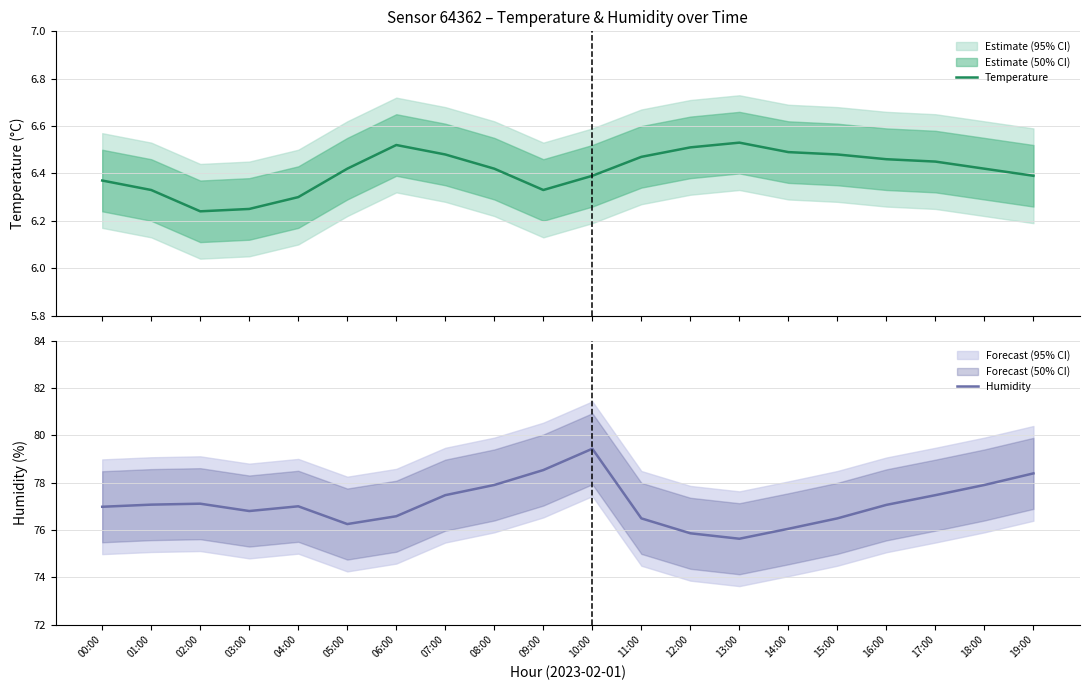

The value of Temperature at 06:00 is 6.5. True or false?

True